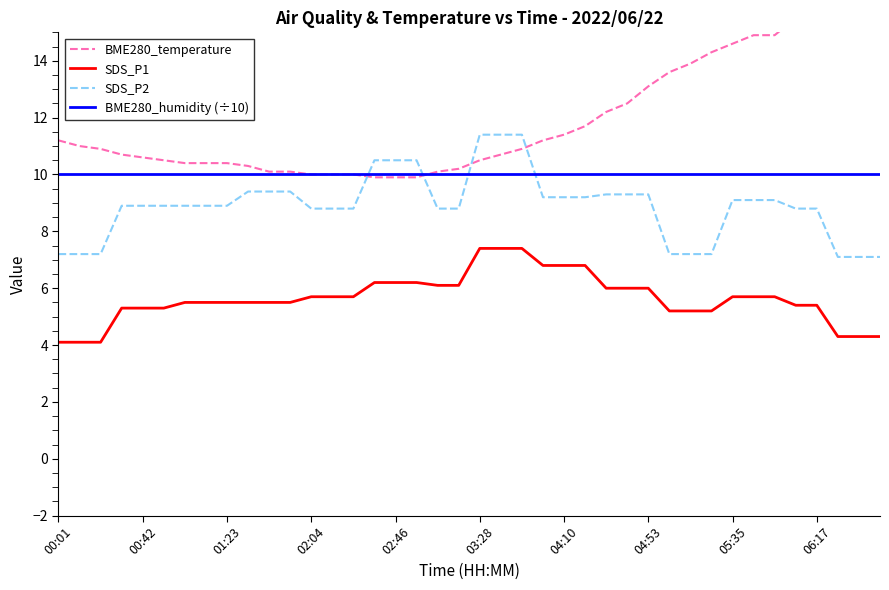

What is the approximate value of BME280_humidity (÷10) at 01:23?

10.0